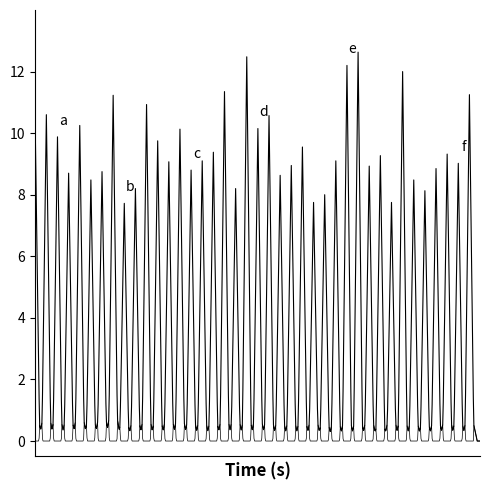

Is this an area chart (filled region under the line)?

No